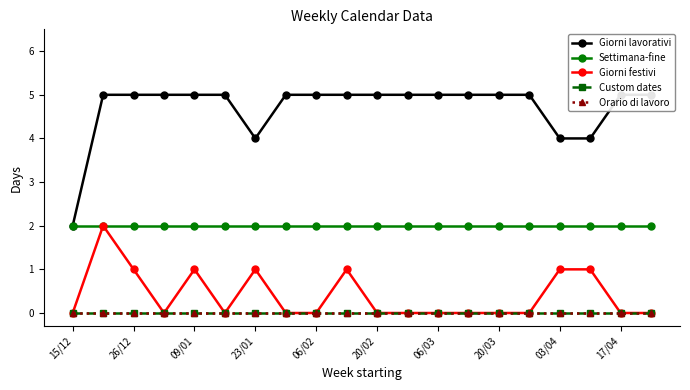

The Settimana-fine series shows 3 at 03/04. True or false?

False